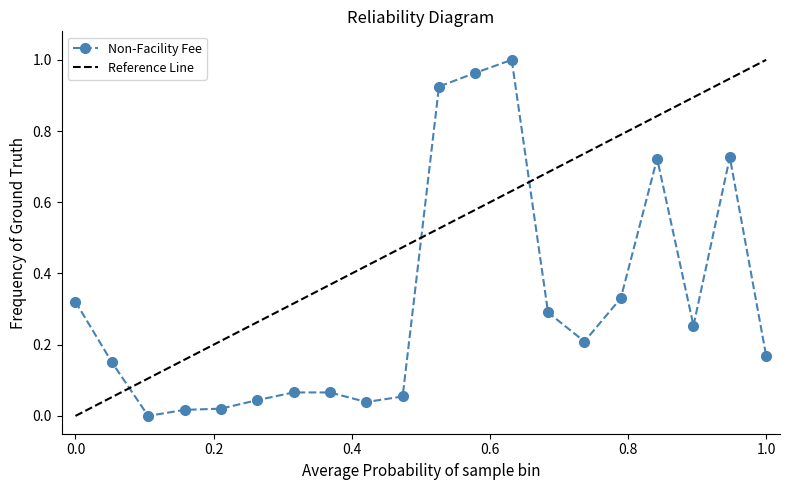

How many positive values are there?

19